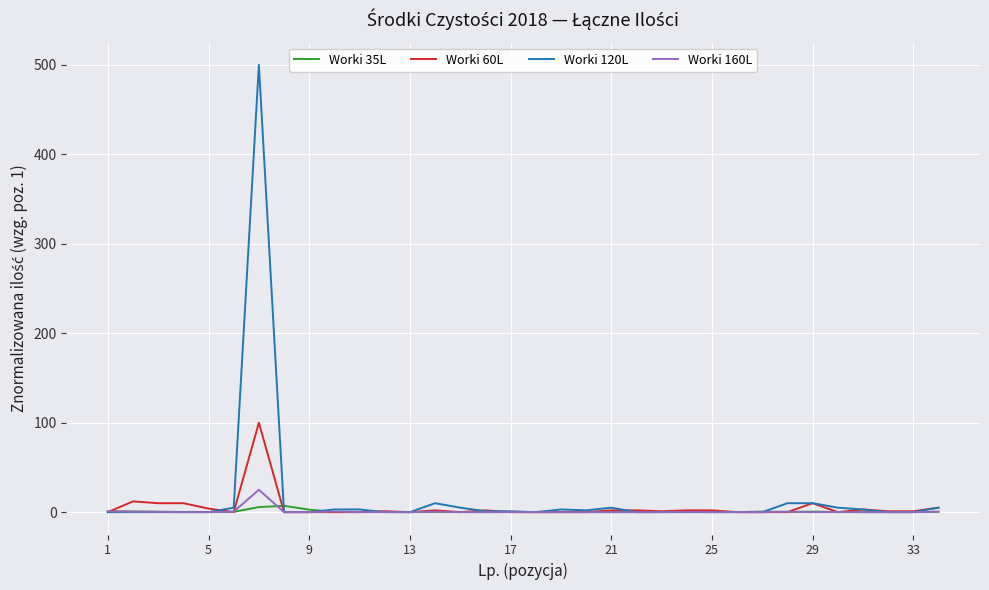

Which series has the largest range (max minus min)?

Worki 120L